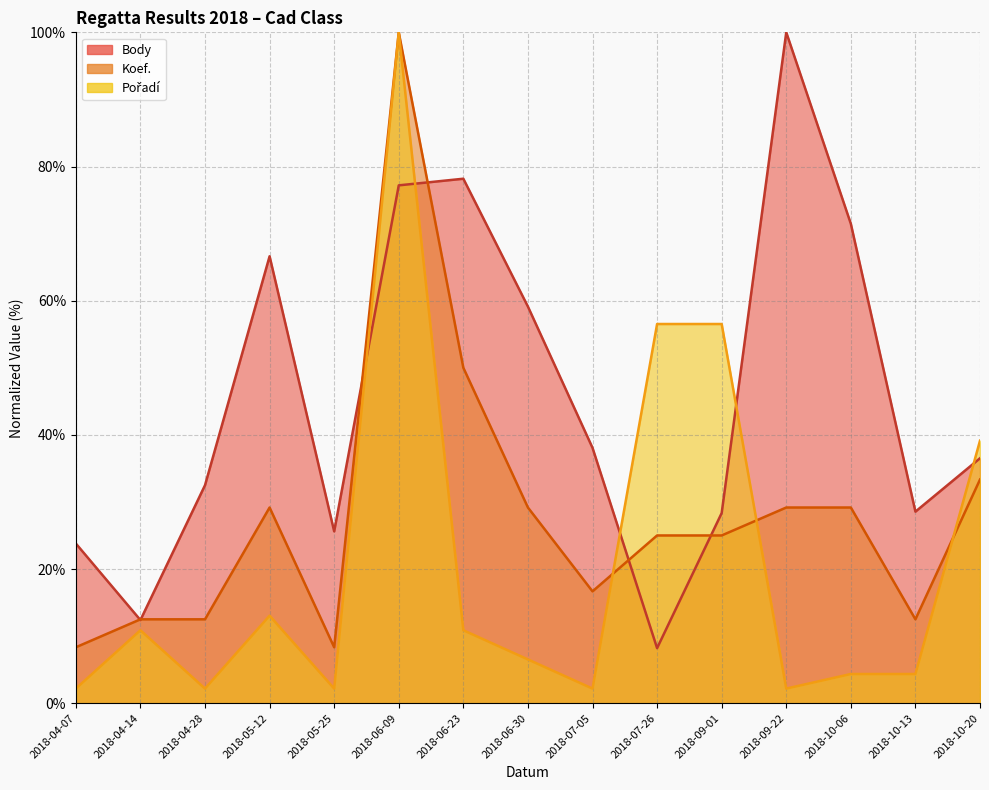

Reading left to right, extract all data points from this chart.

Body: 2018-04-07=23.8	2018-04-14=12.4	2018-04-28=32.5	2018-05-12=66.6	2018-05-25=25.6	2018-06-09=77.2	2018-06-23=78.2	2018-06-30=59.1	2018-07-05=38.1	2018-07-26=8.2	2018-09-01=28.3	2018-09-22=100.0	2018-10-06=71.5	2018-10-13=28.6	2018-10-20=36.5
Koef.: 2018-04-07=8.3	2018-04-14=12.5	2018-04-28=12.5	2018-05-12=29.2	2018-05-25=8.3	2018-06-09=100.0	2018-06-23=50.0	2018-06-30=29.2	2018-07-05=16.7	2018-07-26=25.0	2018-09-01=25.0	2018-09-22=29.2	2018-10-06=29.2	2018-10-13=12.5	2018-10-20=33.3
Pořadí: 2018-04-07=2.2	2018-04-14=10.9	2018-04-28=2.2	2018-05-12=13.0	2018-05-25=2.2	2018-06-09=100.0	2018-06-23=10.9	2018-06-30=6.5	2018-07-05=2.2	2018-07-26=56.5	2018-09-01=56.5	2018-09-22=2.2	2018-10-06=4.3	2018-10-13=4.3	2018-10-20=39.1